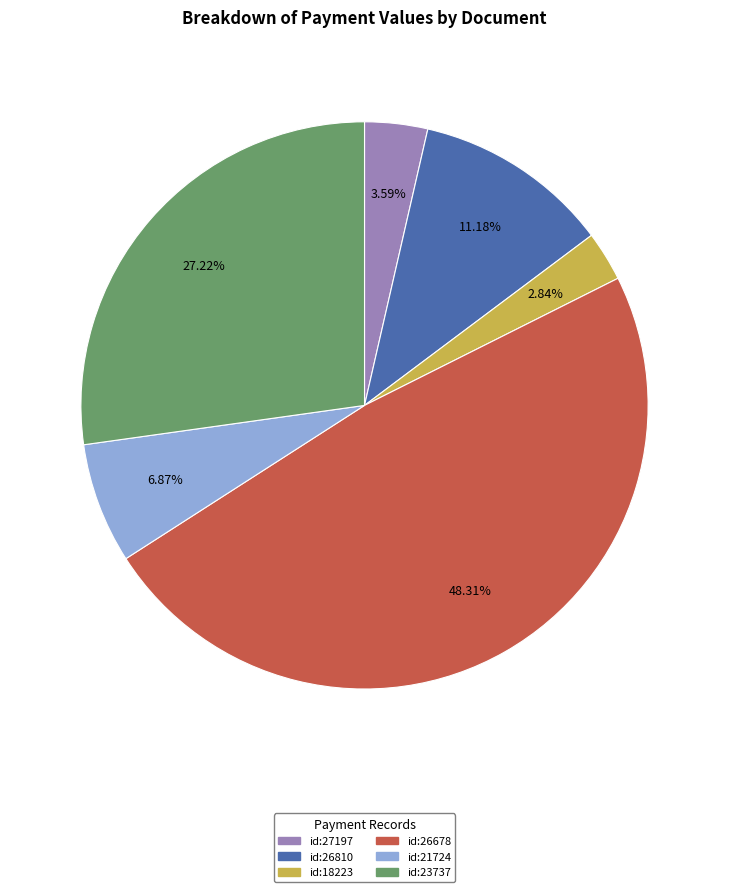

Does any single category account for the majority?

No